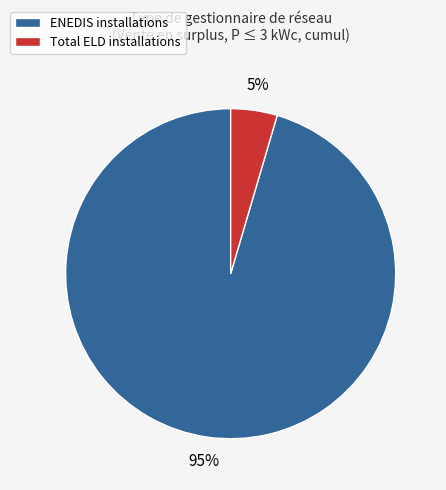

How many segments does this pie chart have?

2